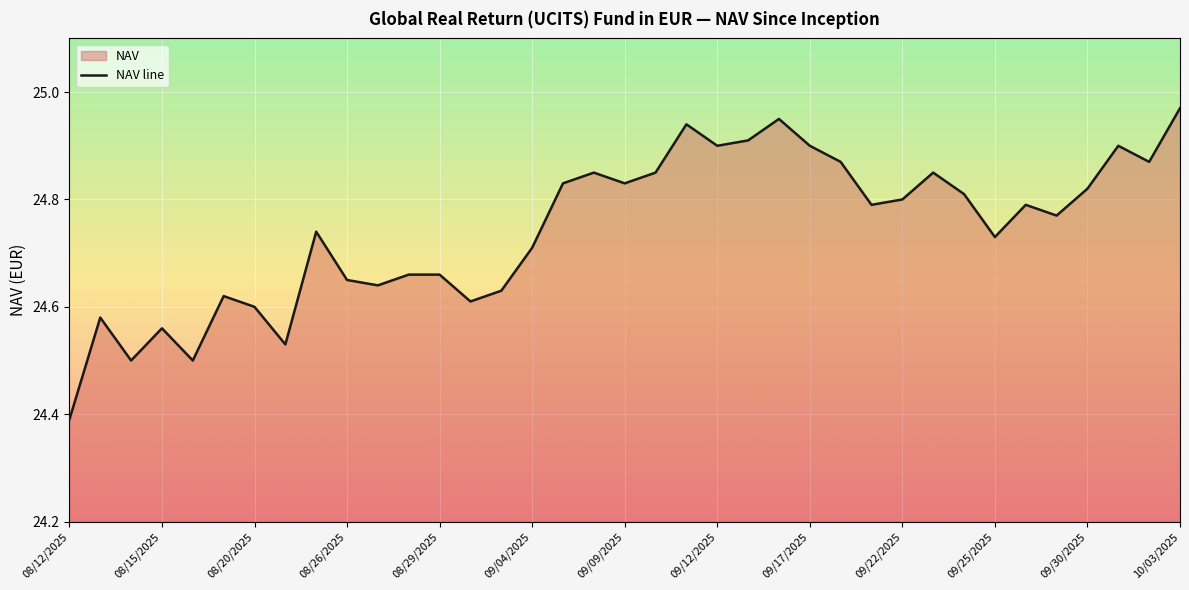

What is the sum of the values at 34 and 35?

49.8